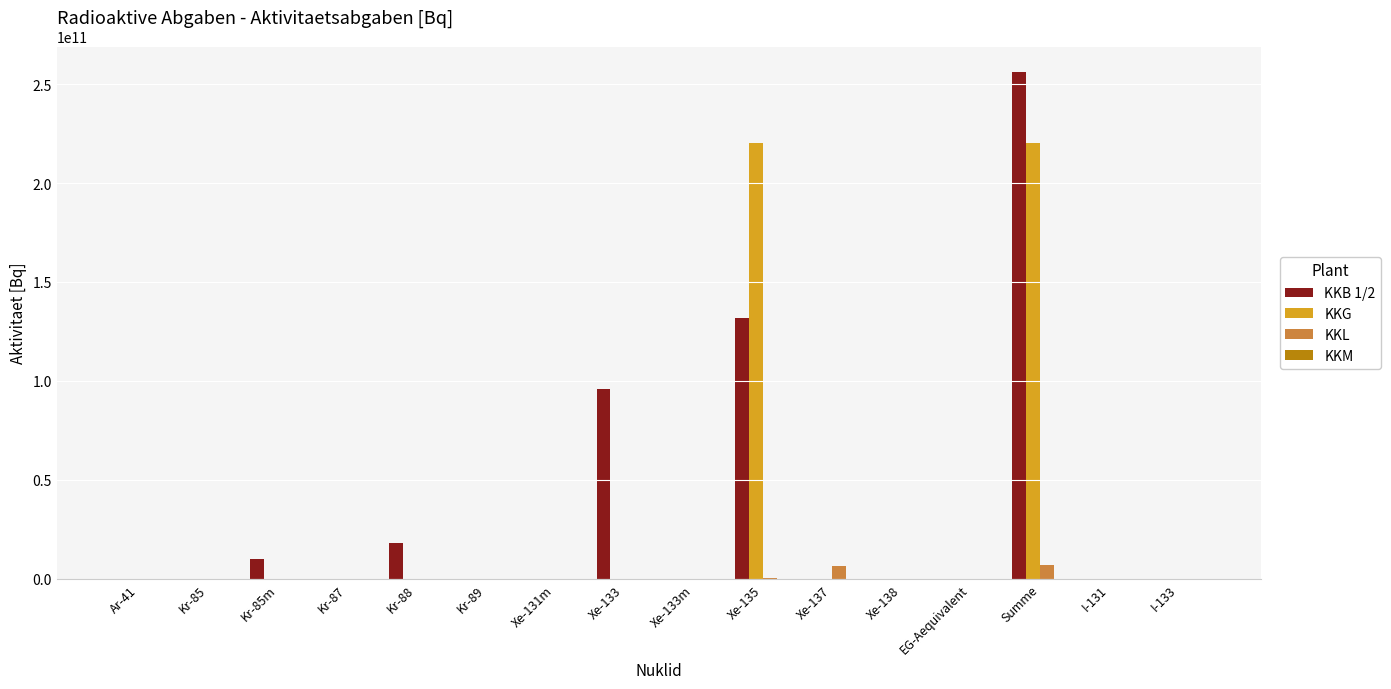

At which category is the sum across all series the highest?

Summe